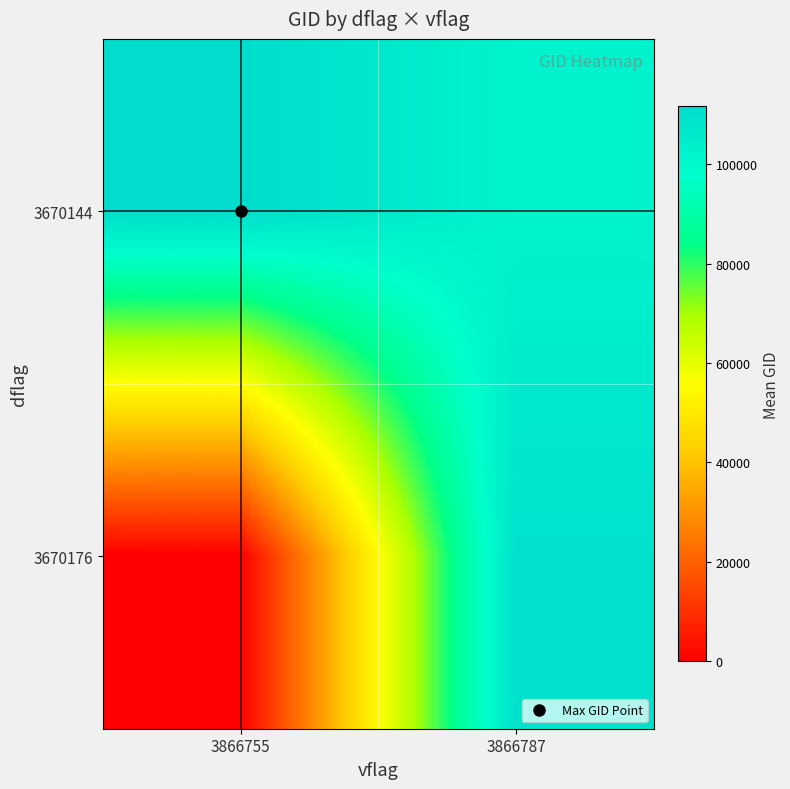

Reading left to right, transcribe all the data shown in this chart.

3670144: 3866755=111618.8	3866787=102309.0
3670176: 3866755=0.0	3866787=109508.1